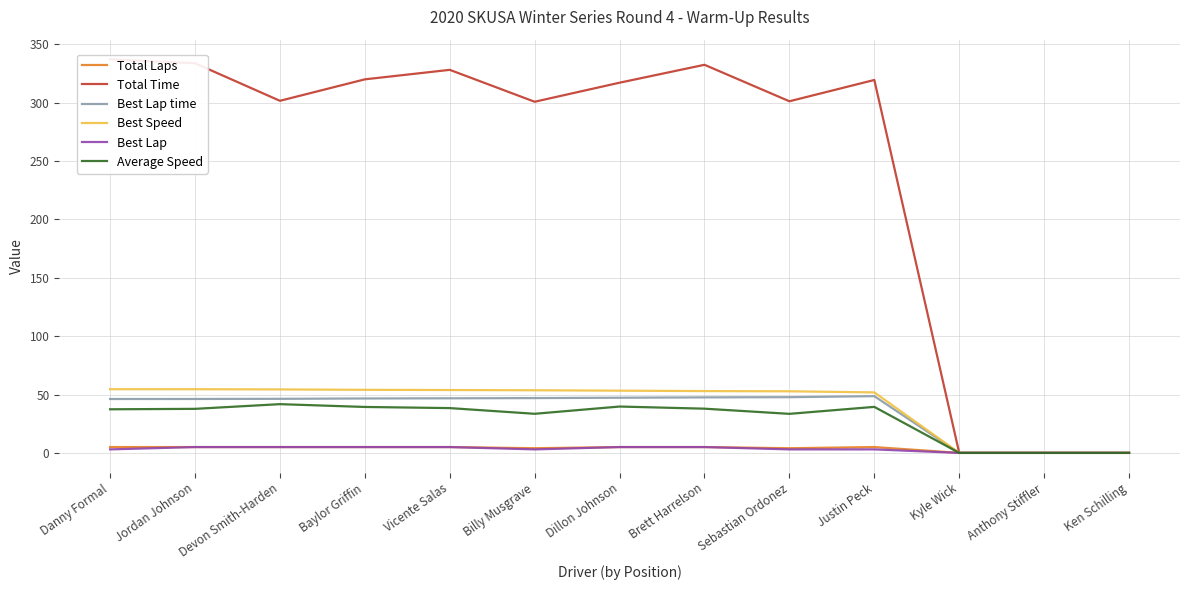

What is the average value of the Total Time series?

245.6